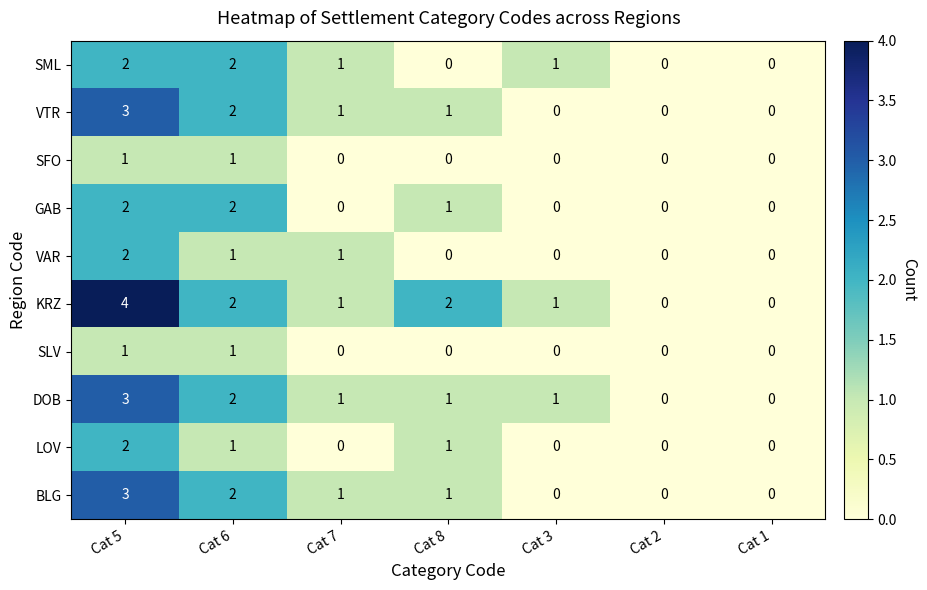

The value of SML at Cat 1 is 0. True or false?

True